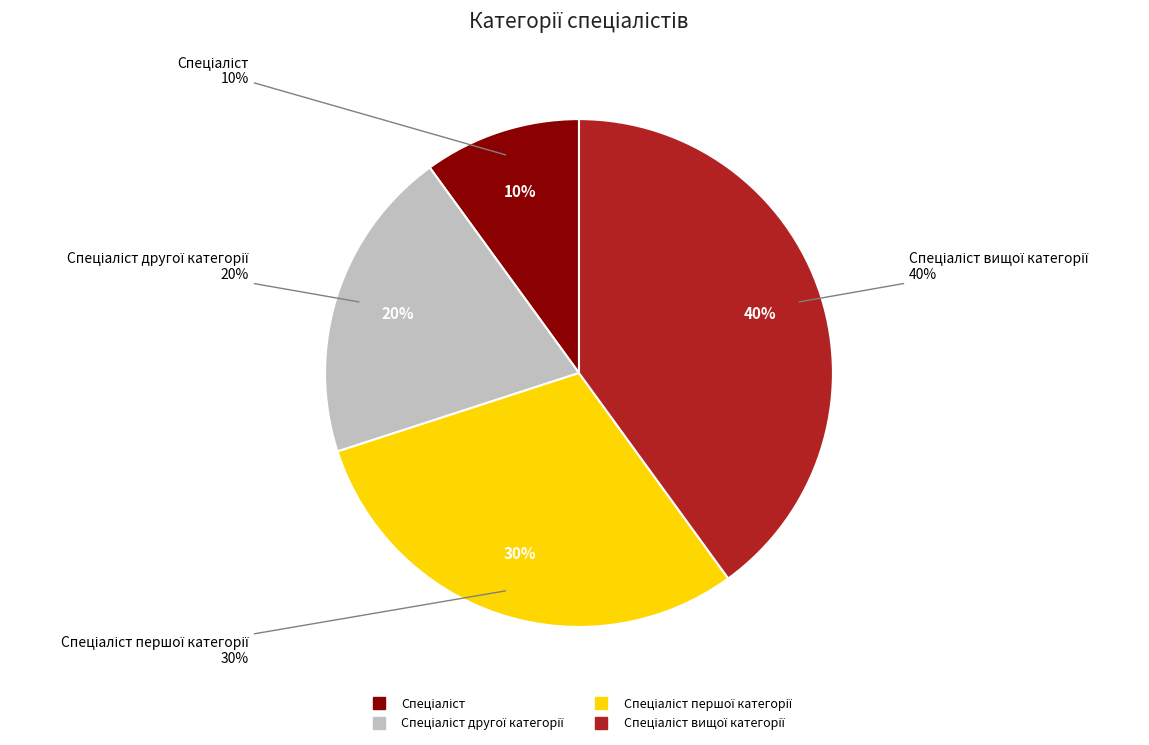

To the nearest percent, what percentage of the pie is Спеціаліст вищої категорії?

40%